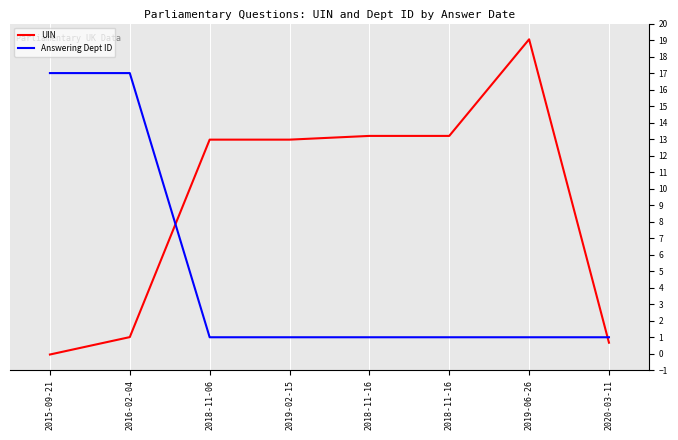

What is the difference between the Answering Dept ID values at 2015-09-21 and 2018-11-06?

16